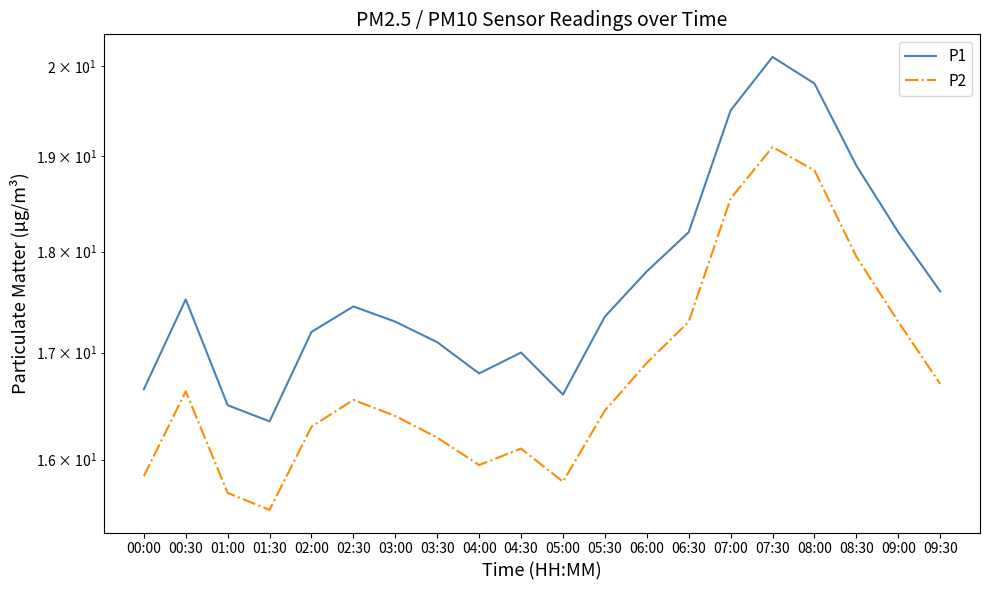

What is the total value across all series at 00:30?

34.1